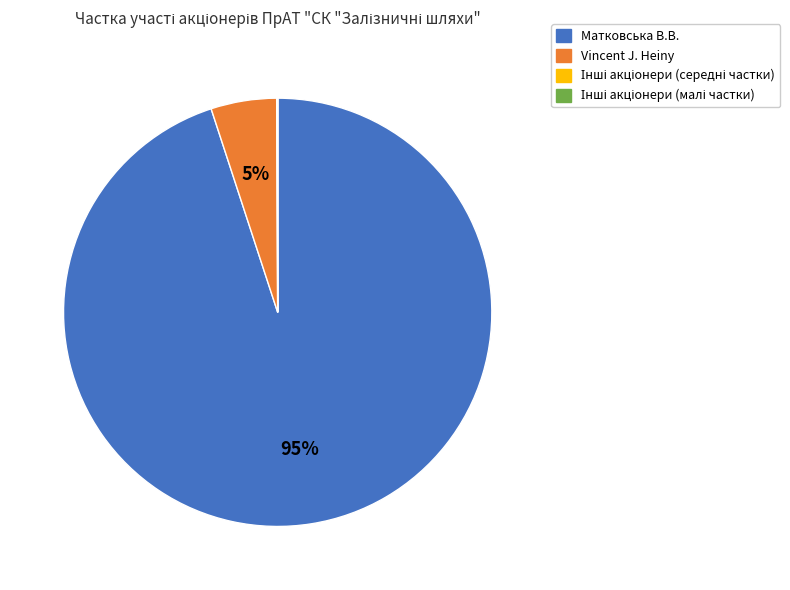

To the nearest percent, what is the difference between the largest and smallest slice percentages?

95%